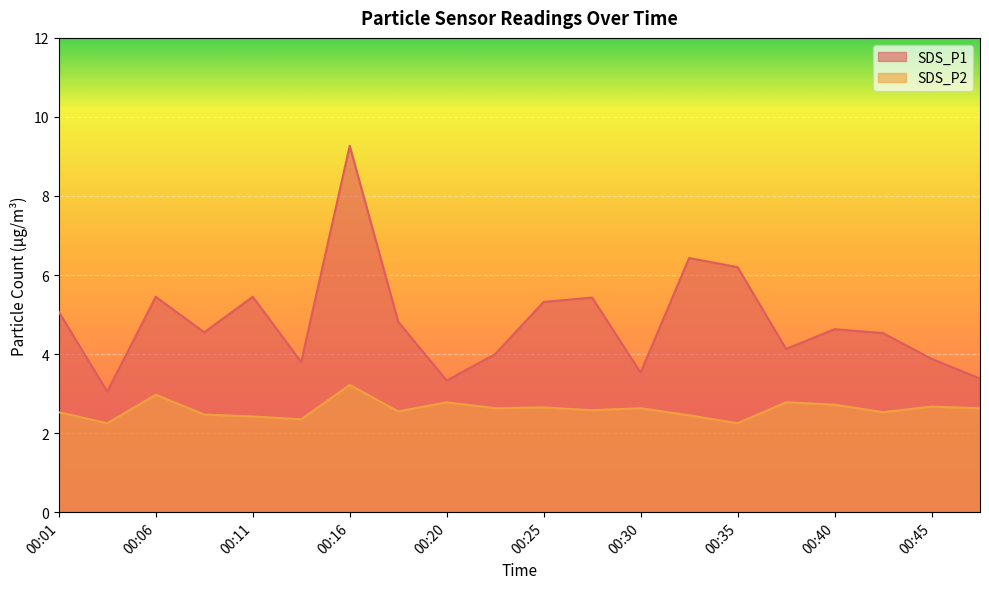

At which label is SDS_P2 closest to 2?

00:03